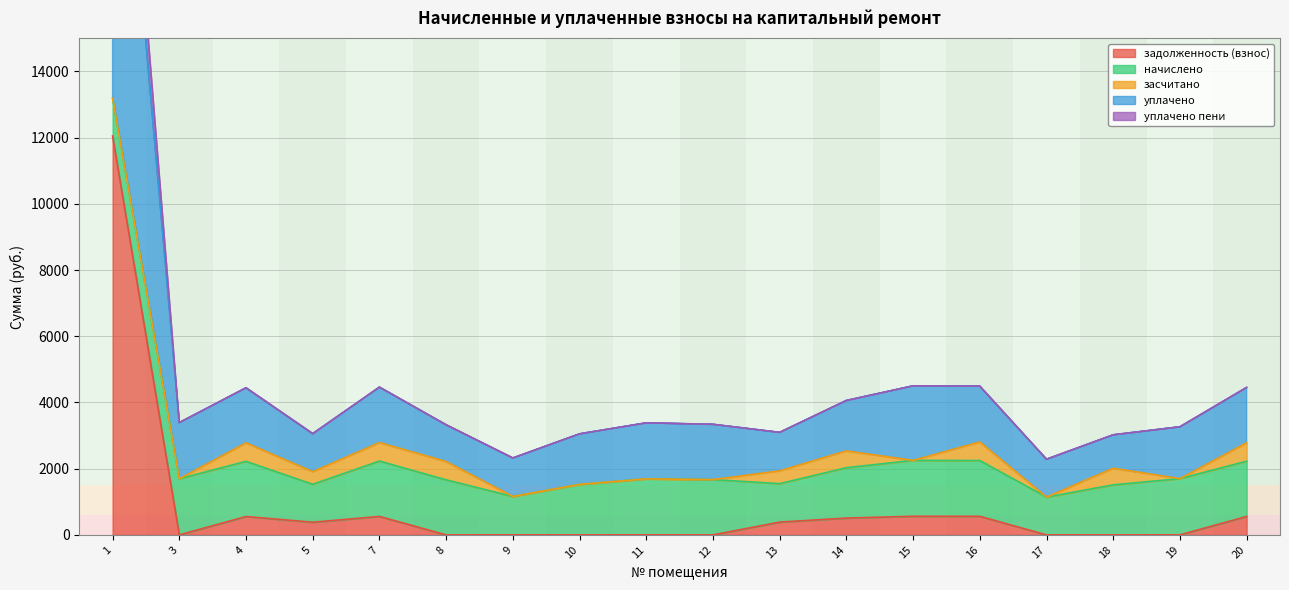

What is the average value of the задолженность (взнос) series?

895.8